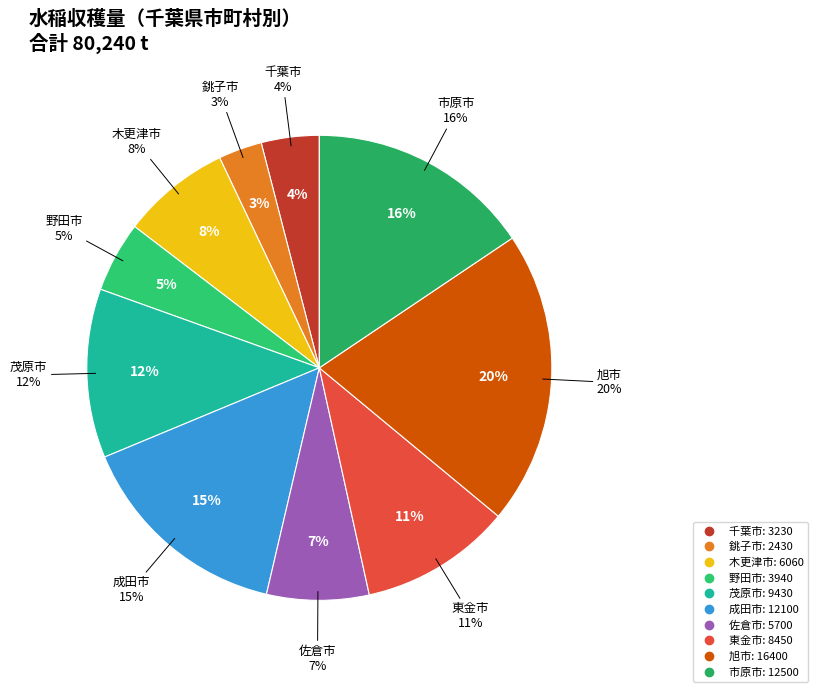

To the nearest percent, what portion does 市原市 represent?

16%